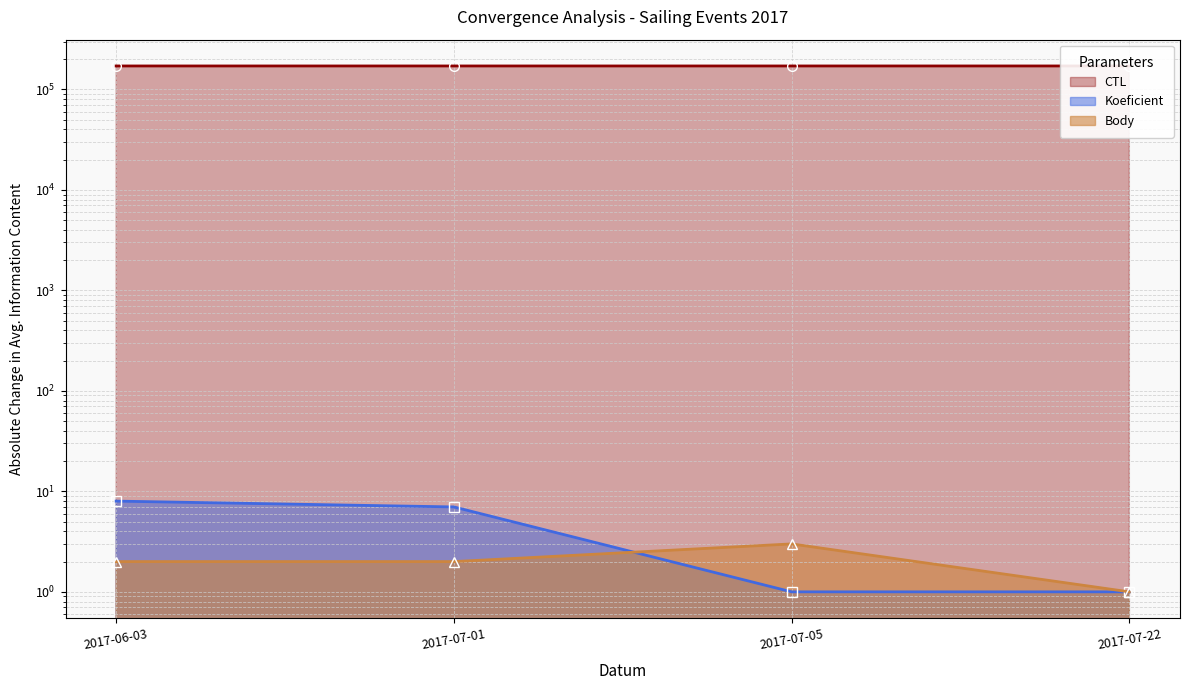

What are all the series names shown in the legend?

CTL, Koeficient, Body